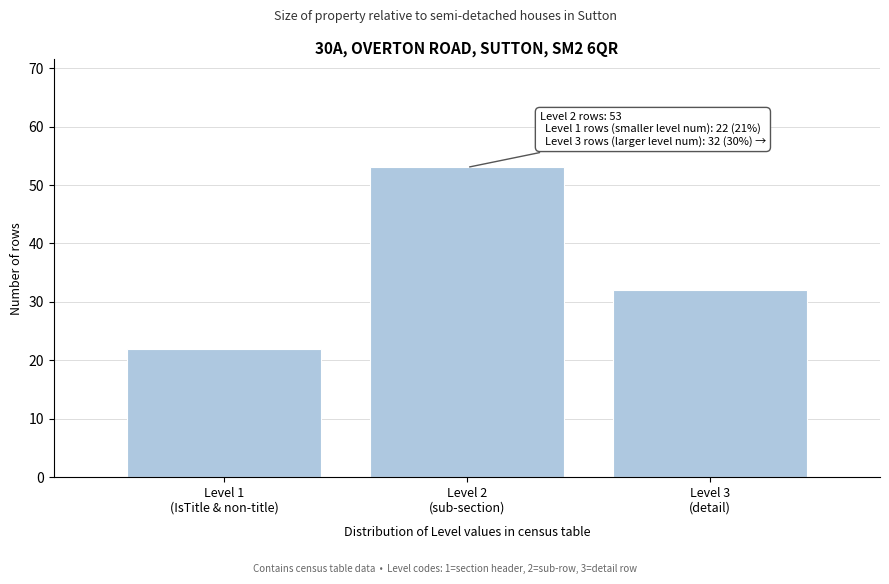

Reading left to right, what are all the values shown in this chart?

22	53	32